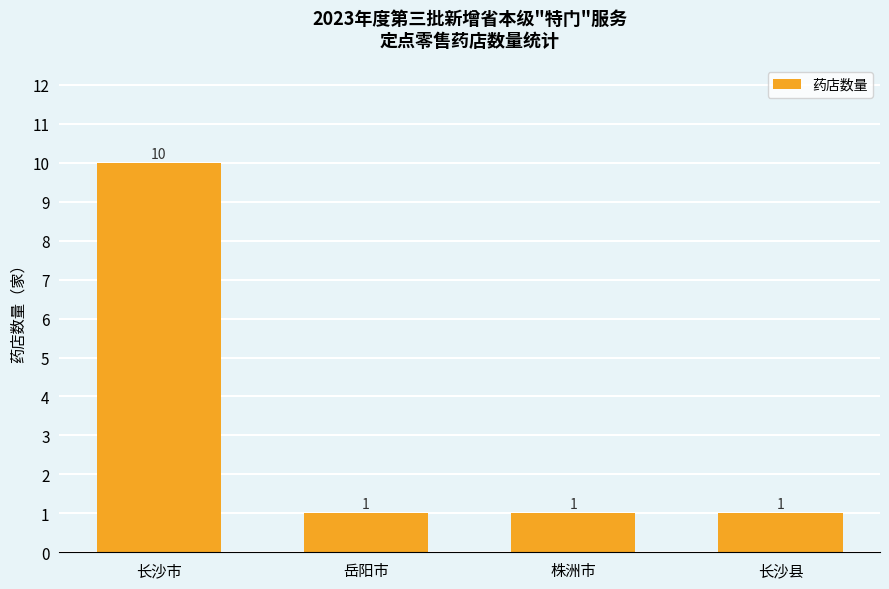

Reading right to left, transcribe all the data shown in this chart.

1	1	1	10